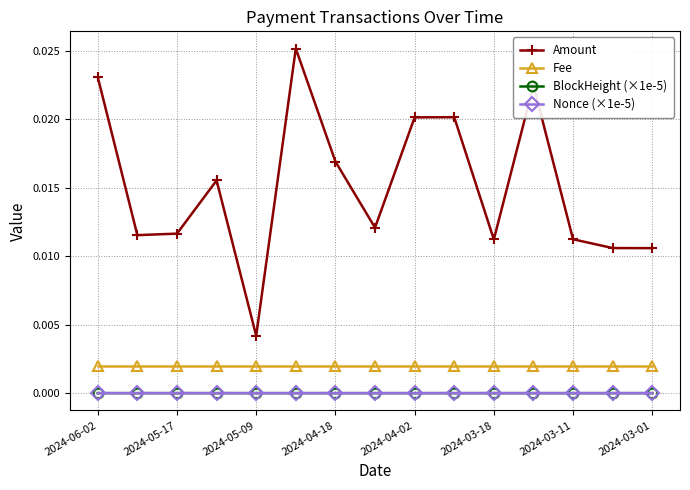

What are all the series names shown in the legend?

Amount, Fee, BlockHeight (×1e-5), Nonce (×1e-5)